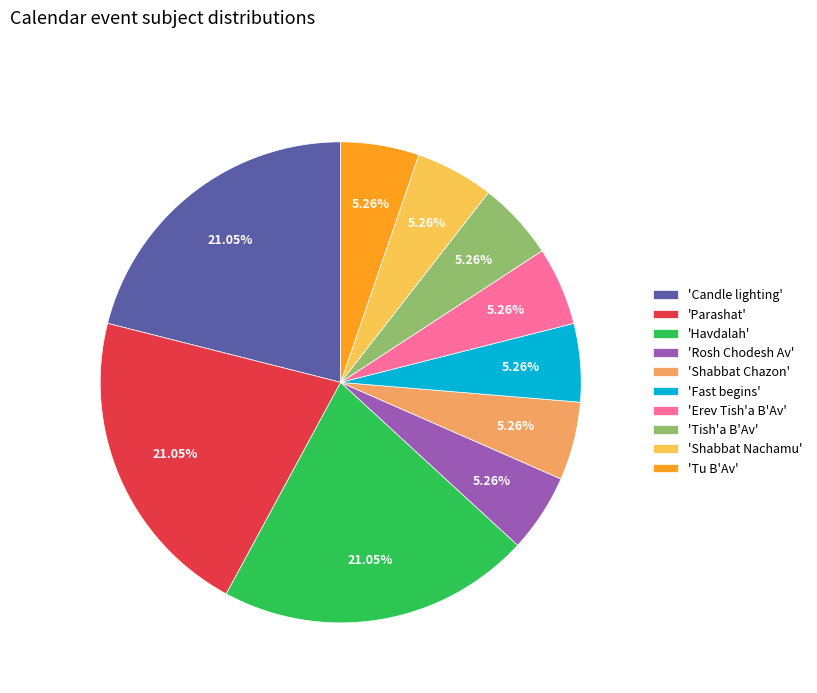

Does any single category account for the majority?

No